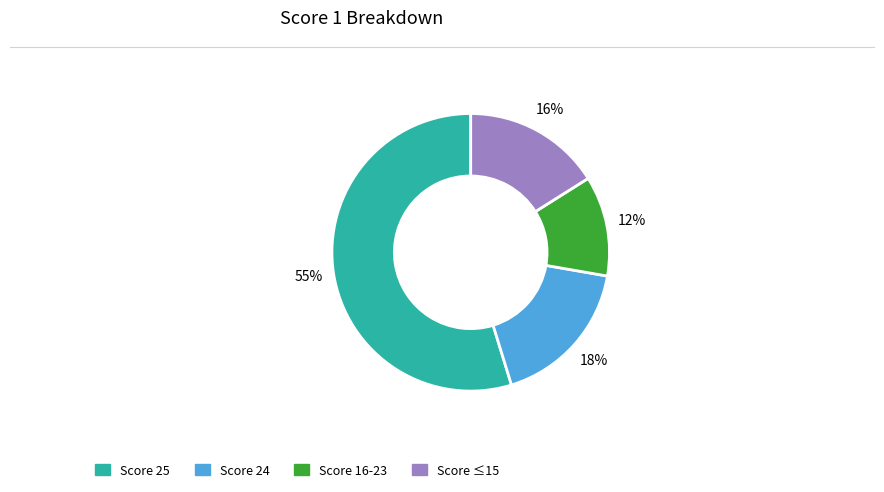

Is there any slice that represents more than half of the pie?

Yes